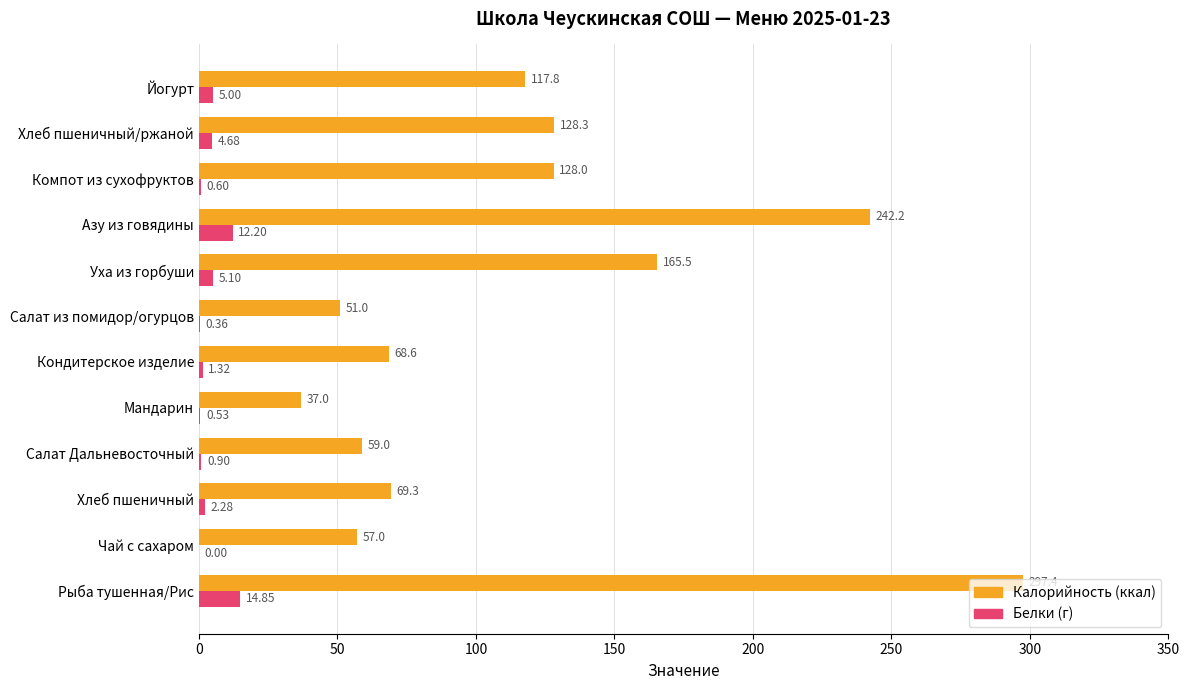

Which category has the highest value across all series?

Рыба тушенная/Рис